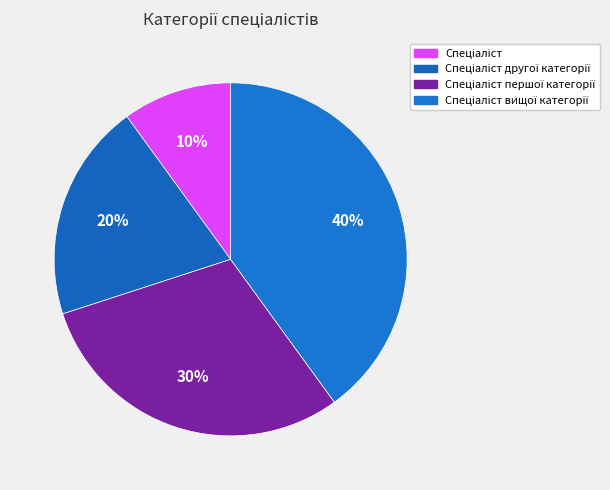

To the nearest percent, what is the difference between the largest and smallest slice percentages?

30%